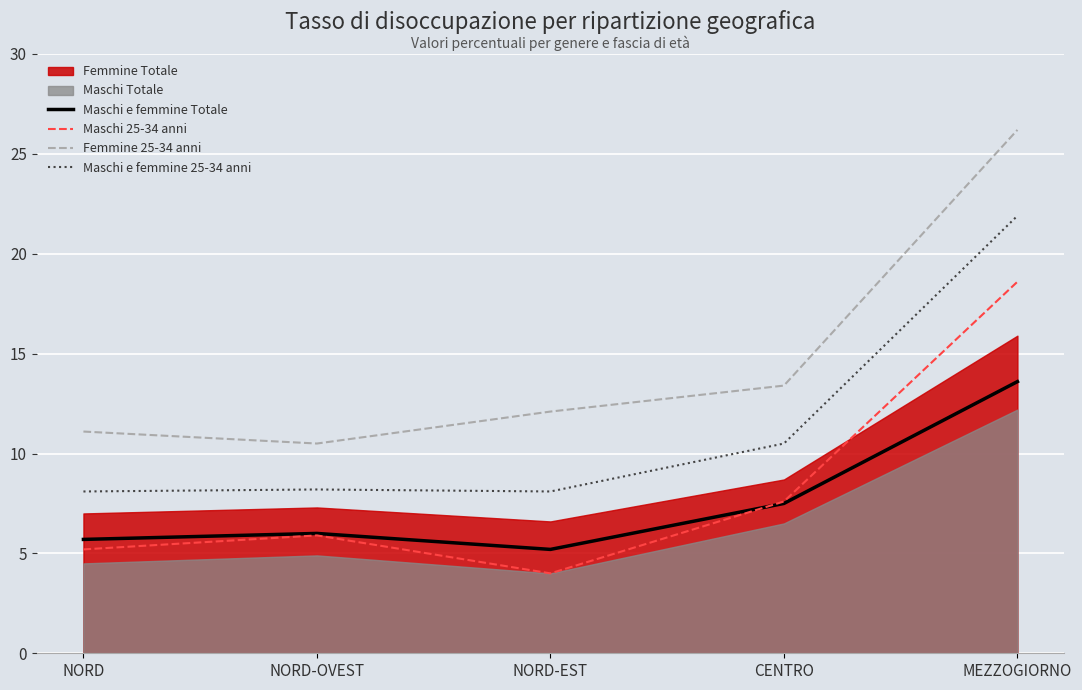

Between NORD-OVEST and NORD-EST, which series saw the biggest shift?

Maschi 25-34 anni